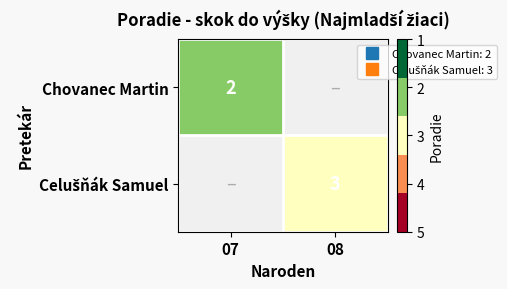

Between 08 and 07, which is larger?

07